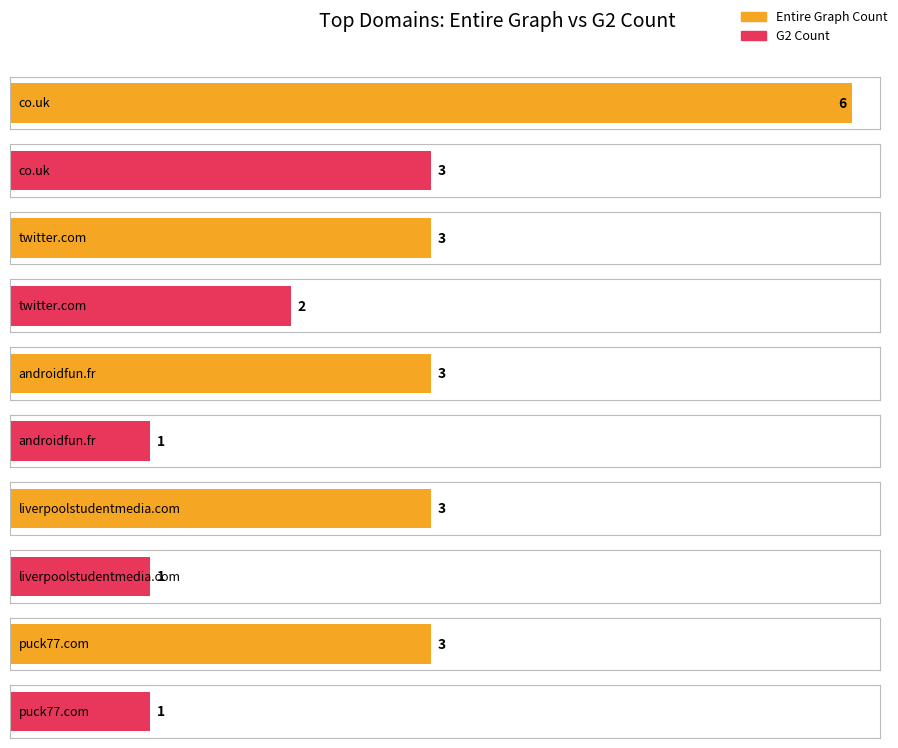

Rank the series at puck77.com from lowest to highest value.

G2 Count, Entire Graph Count